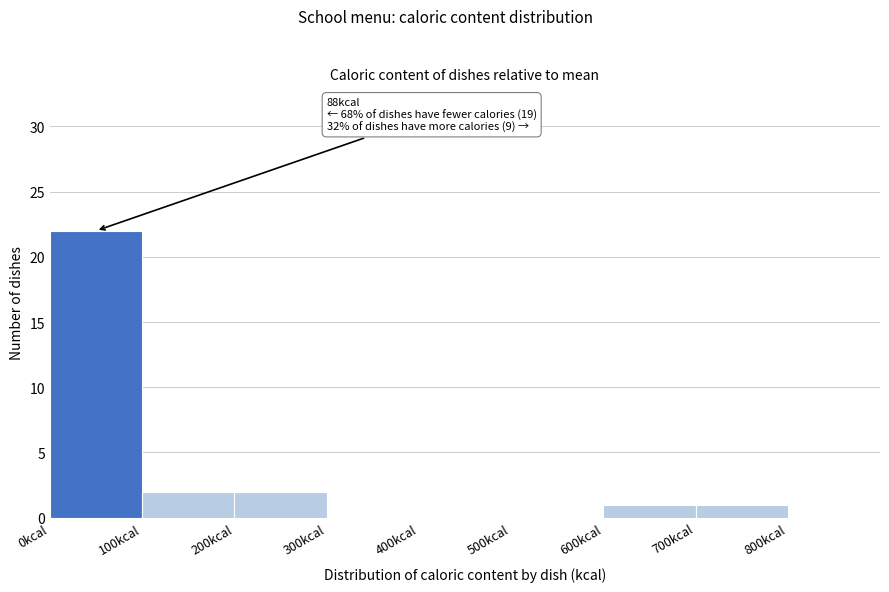

Which range on the x-axis has the tallest bar?

0 to 100